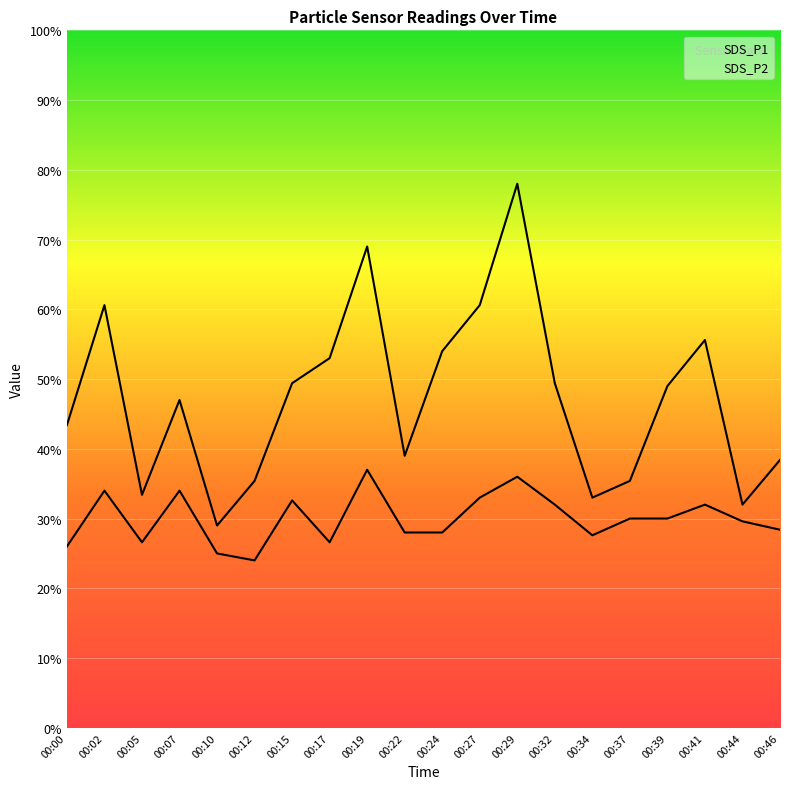

True or false: SDS_P2 has more than 2 interior local peaks.

True